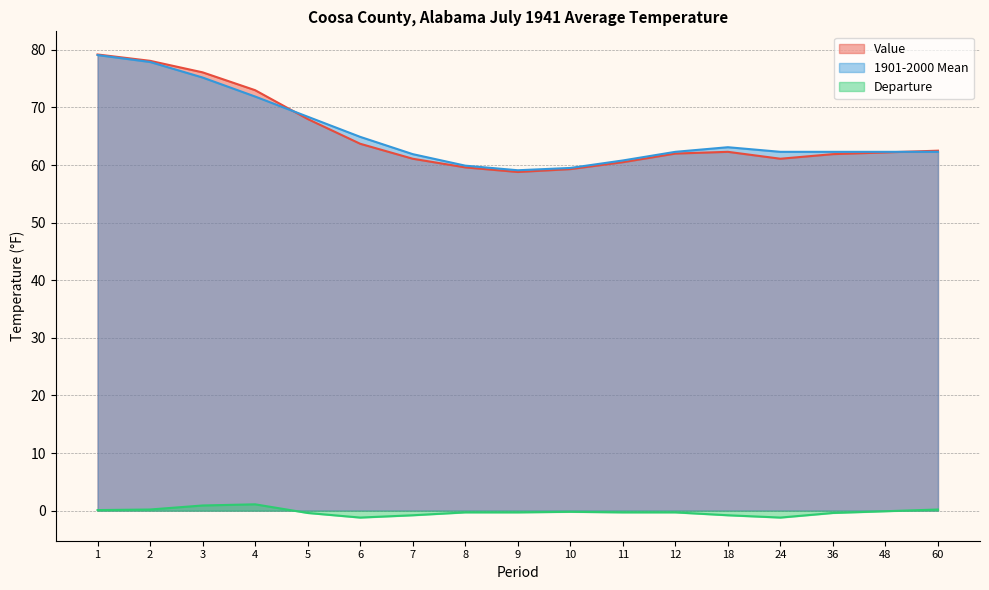

Reading left to right, what are all the values shown in this chart?

Value: 79.2	78.1	76.1	73.0	68.0	63.7	61.1	59.6	58.8	59.3	60.5	62.0	62.3	61.1	61.9	62.2	62.5
1901-2000 Mean: 79.1	77.9	75.2	71.9	68.4	64.9	61.9	59.9	59.1	59.5	60.8	62.3	63.1	62.3	62.3	62.3	62.3
Departure: 0.1	0.2	0.9	1.1	-0.4	-1.2	-0.8	-0.3	-0.3	-0.2	-0.3	-0.3	-0.8	-1.2	-0.4	-0.1	0.2